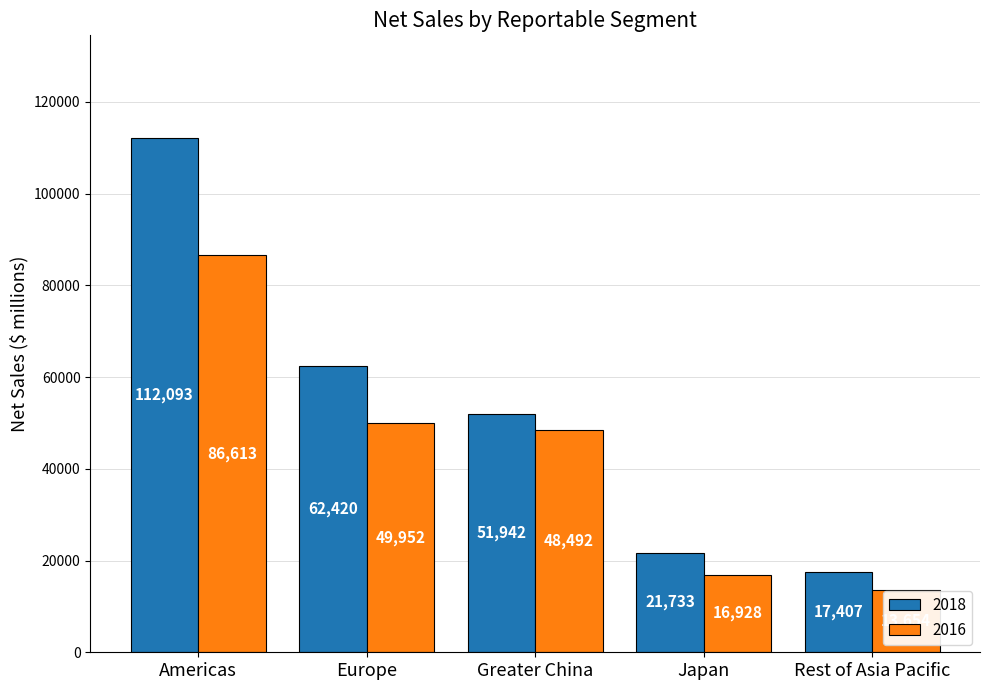

What is the sum of the 2018 values at Greater China and Rest of Asia Pacific?

69349